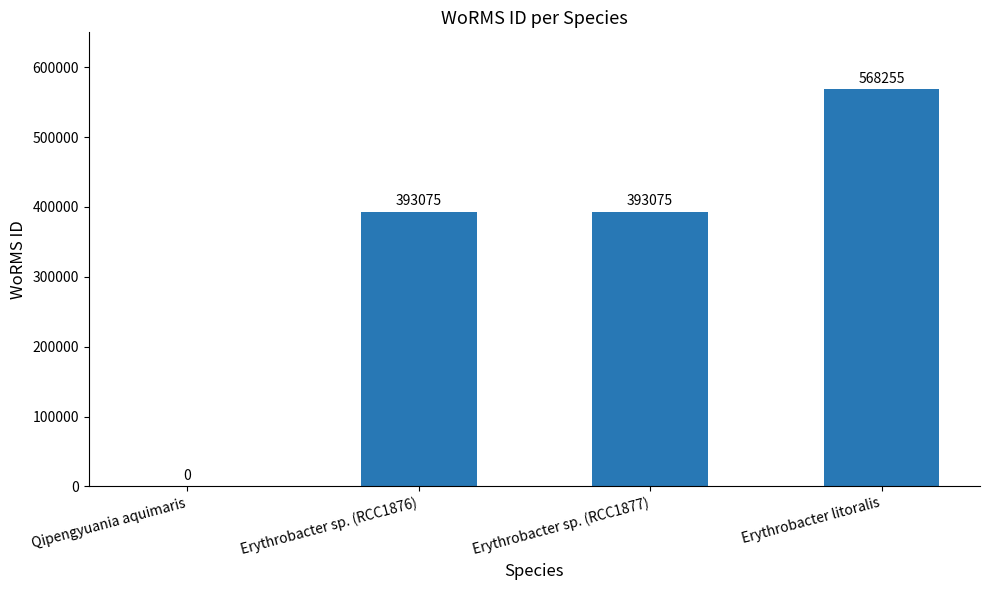

The chart shows a value of 191113 at Erythrobacter litoralis. True or false?

False